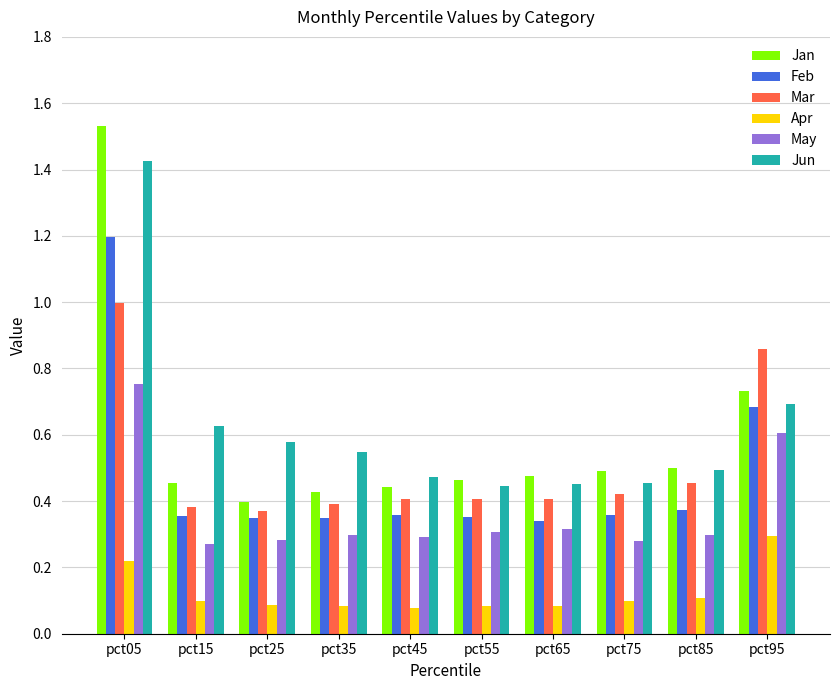

How many bars are there in total?

60